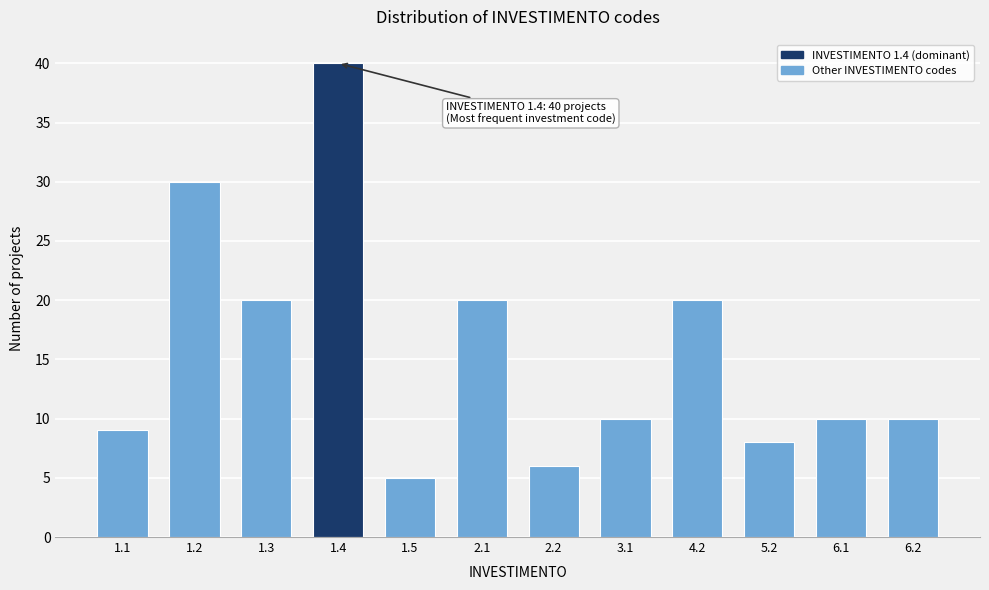

Reading left to right, what are all the values shown in this chart?

9	30	20	40	5	20	6	10	20	8	10	10